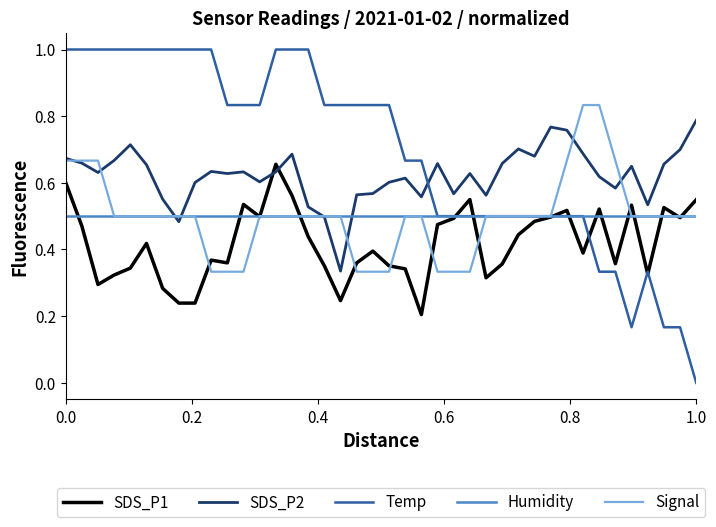

Which series has the largest total across all categories?

Temp